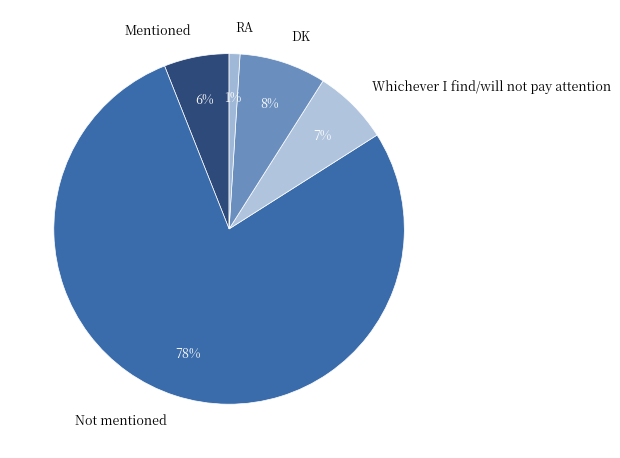

Is there a majority slice in this chart?

Yes